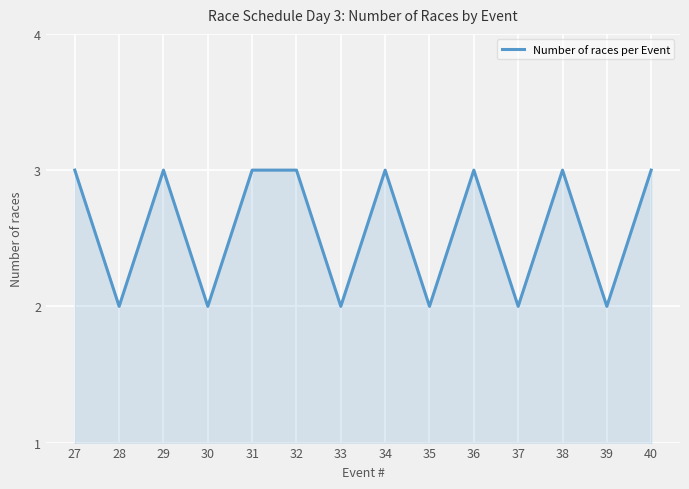

What is the sum of all values?

36